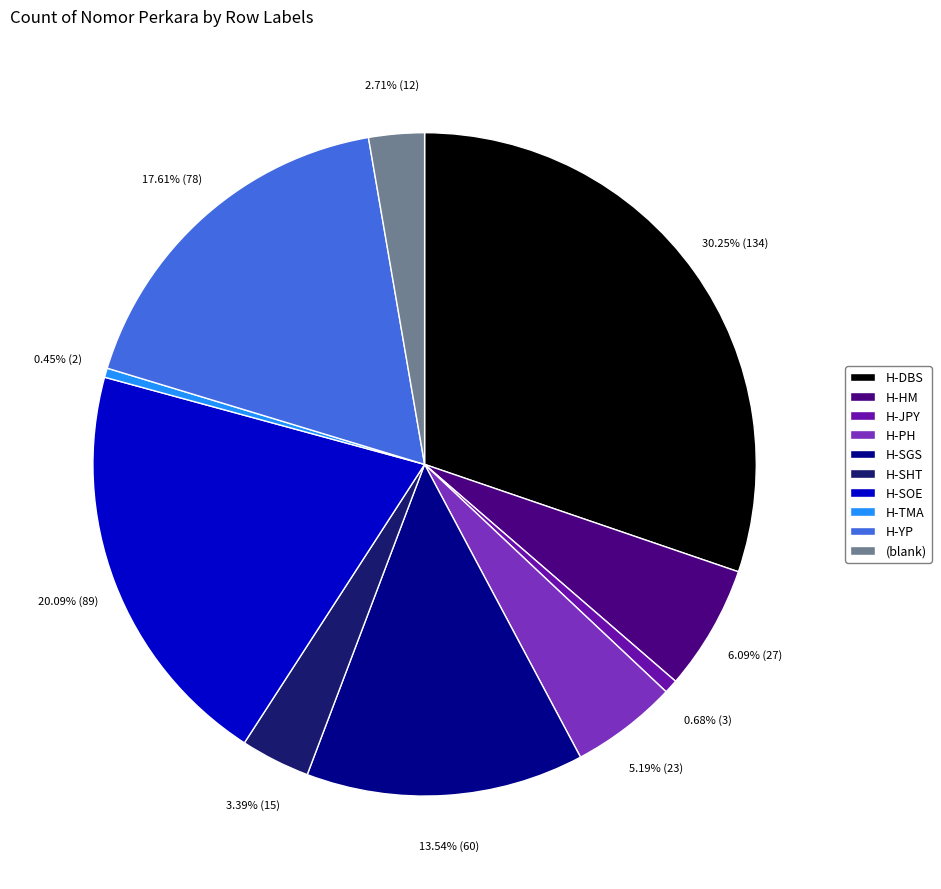

Does H-JPY represent more than half of the total?

No